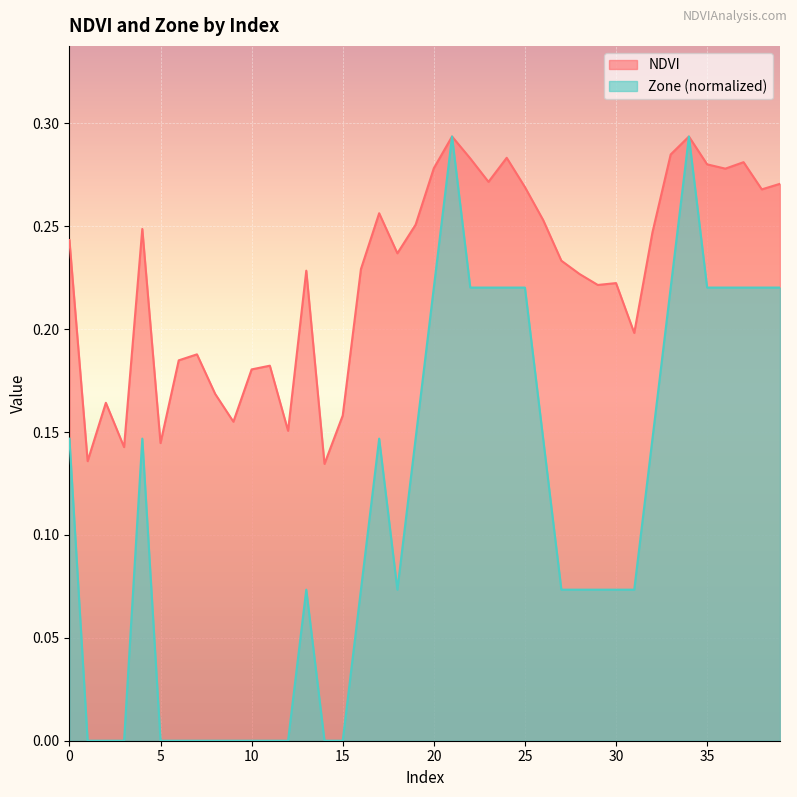

List the series in order of their peak value, lowest first.

NDVI, Zone